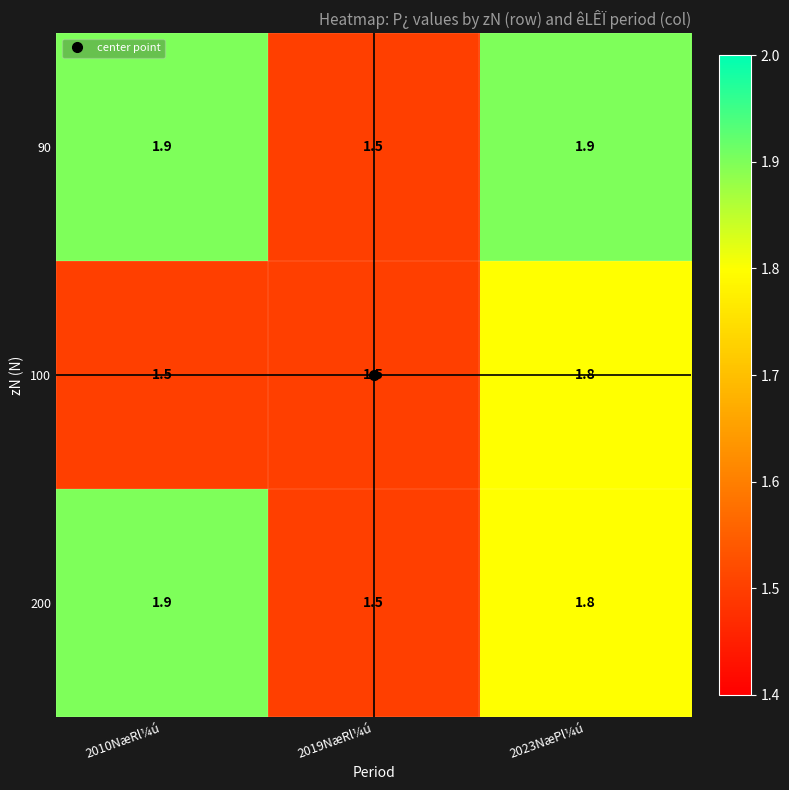

What is the minimum value for 100?

1.5